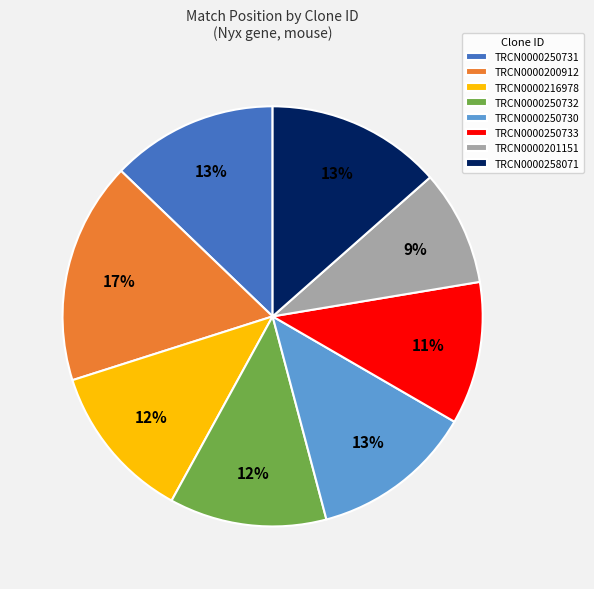

To the nearest percent, what is the difference between the TRCN0000216978 and TRCN0000201151 slice percentages?

3%